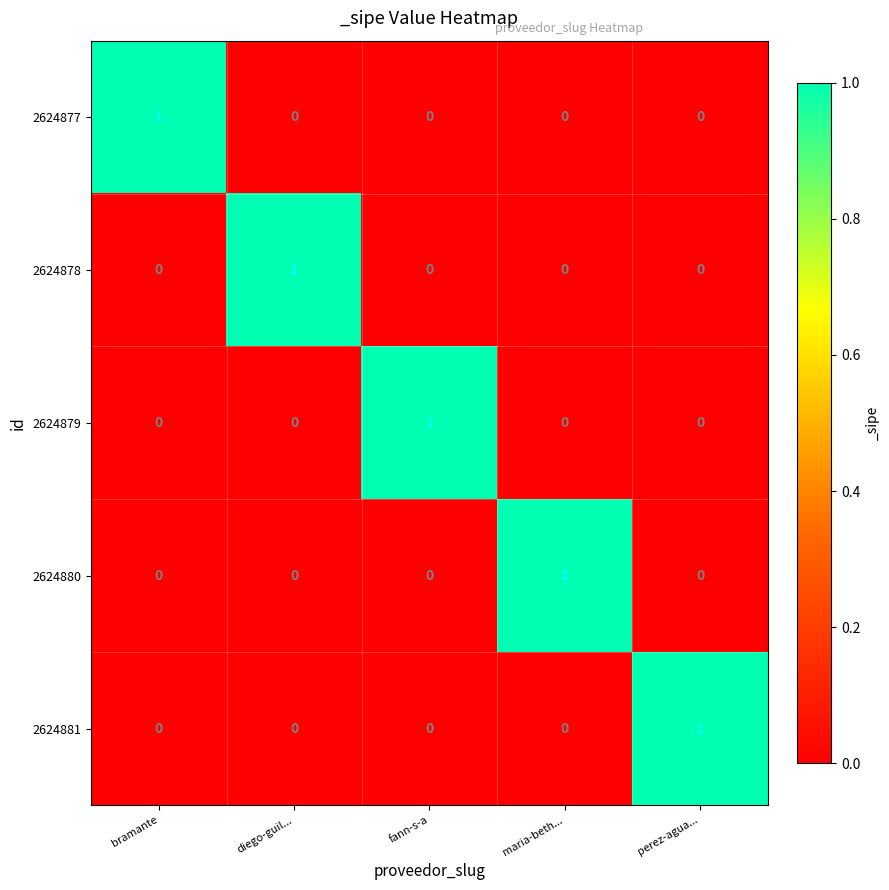

The 2624877 series shows 1 at bramante. True or false?

True